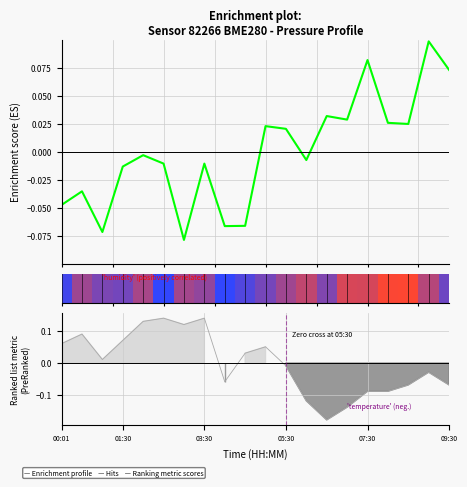

What is the difference between the maximum and second lowest values in the temperature series?

0.3